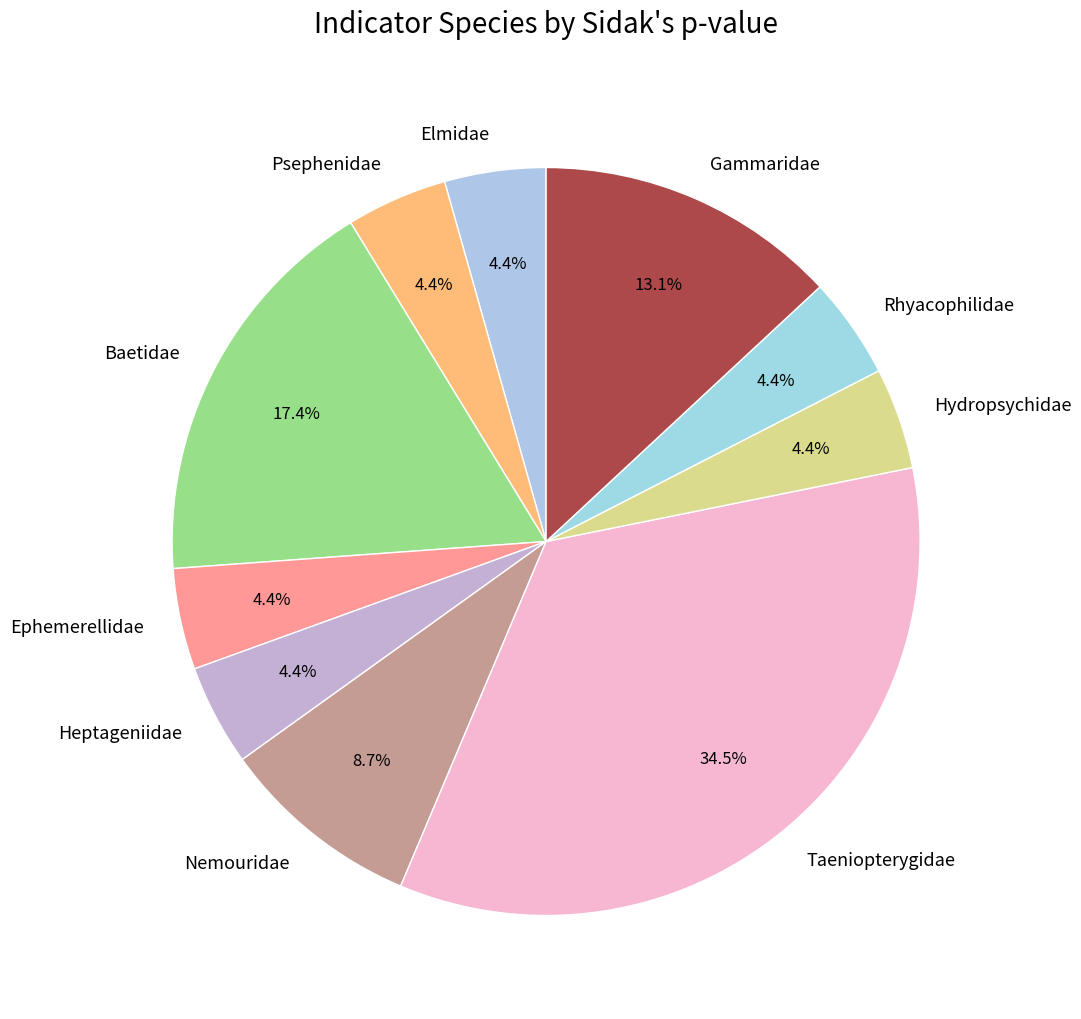

Which category has the biggest portion of the pie?

Taeniopterygidae